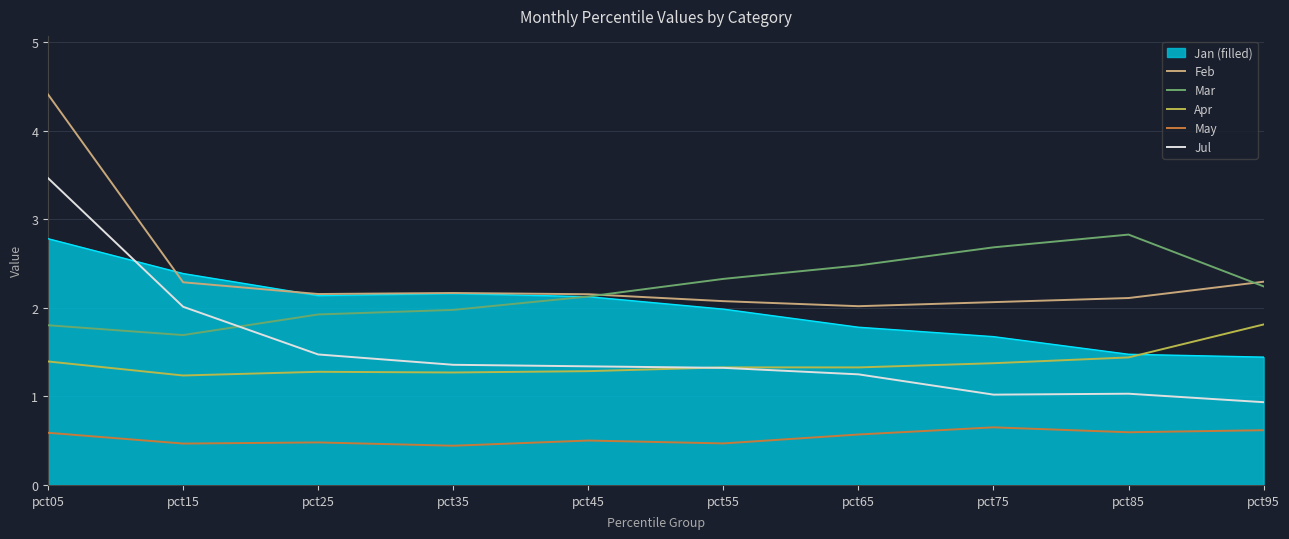

What is the approximate value of Mar at pct65?

2.5